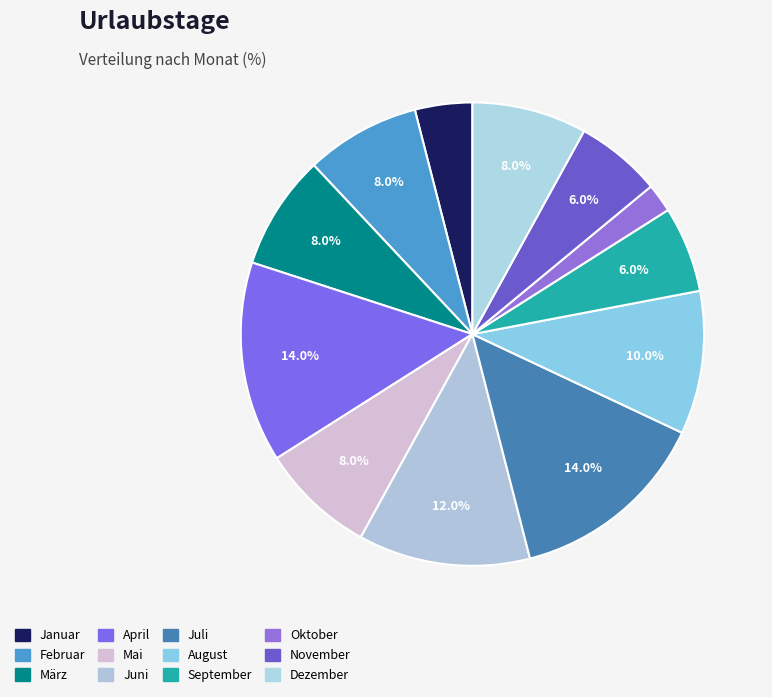

To the nearest percent, what portion does Februar represent?

8%